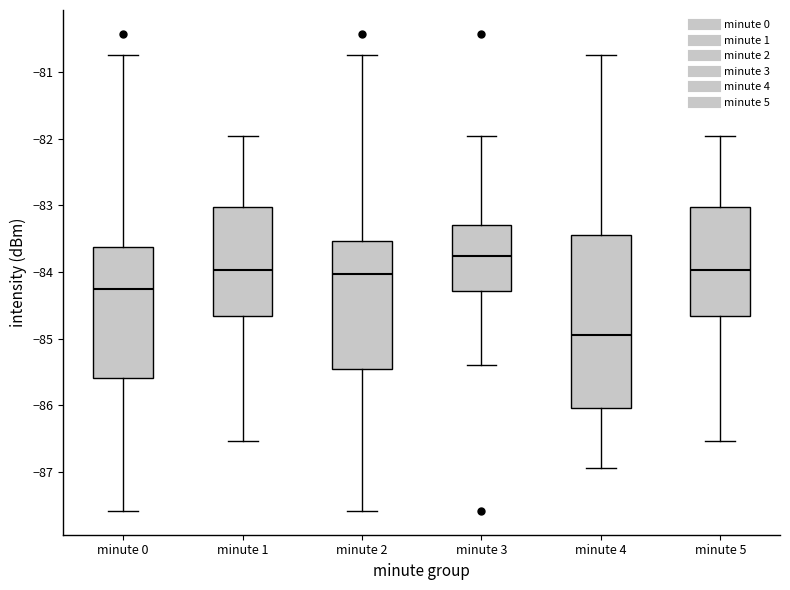

Where is the lower edge of the box for minute 3 on the y-axis? The values are not printed on the chart, so give them approximately, as read against the axis.

-84.3